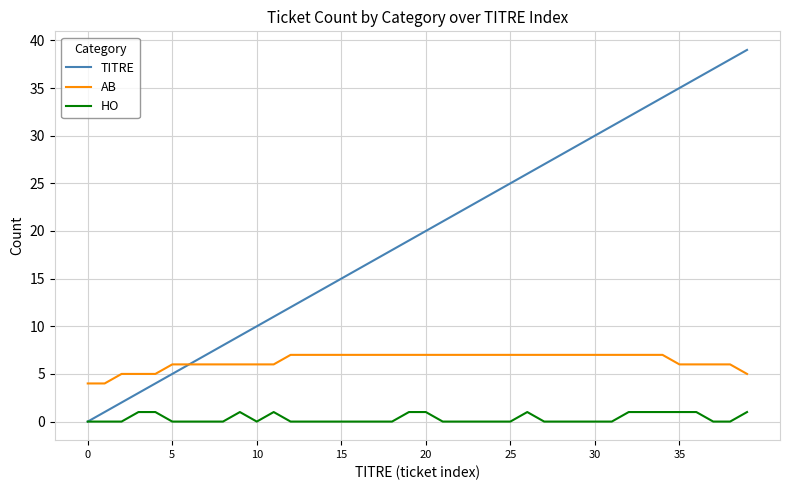

True or false: TITRE has more than 1 interior local peaks.

False